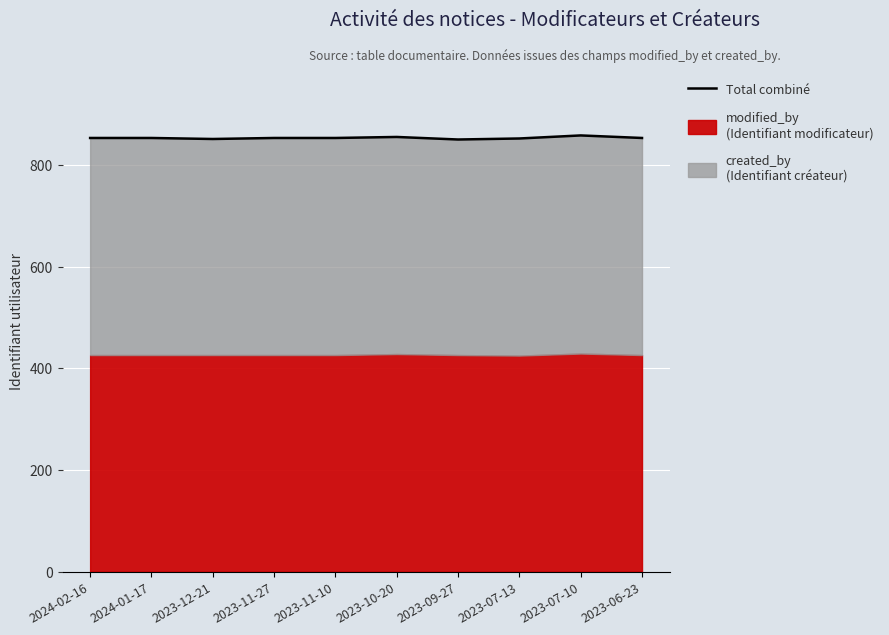

What is the label of the 2nd point from the right?

2023-07-10